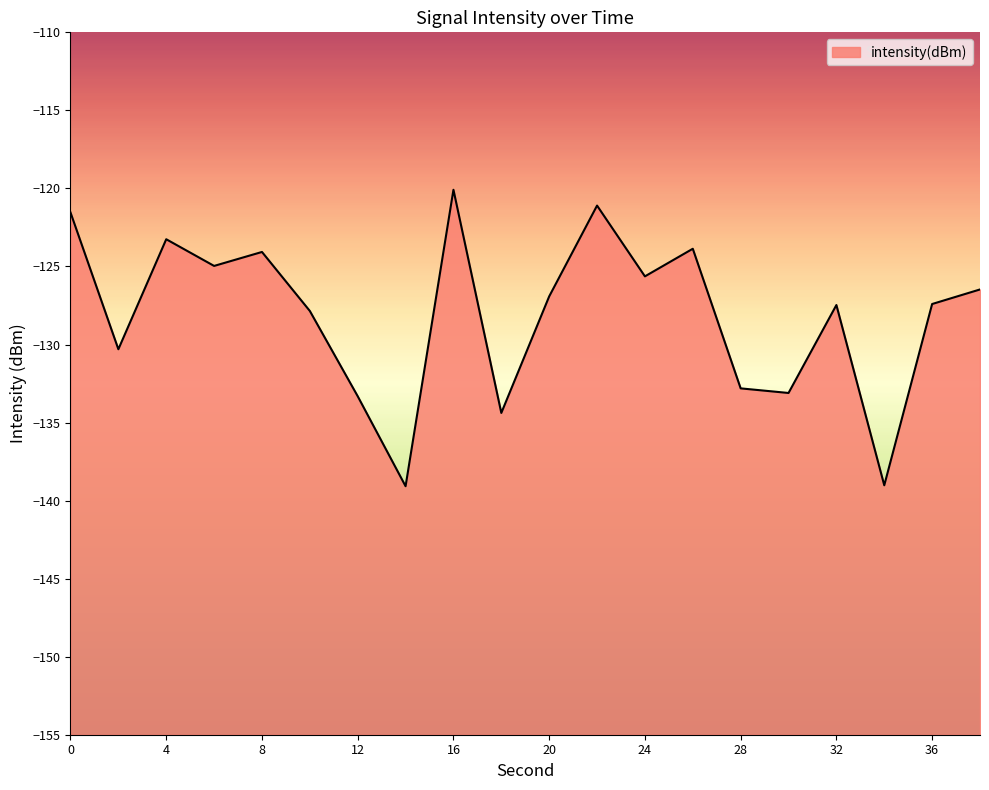

Rank the categories by value from lowest to highest.

14, 34, 18, 12, 30, 28, 2, 10, 32, 36, 20, 38, 24, 6, 8, 26, 4, 0, 22, 16